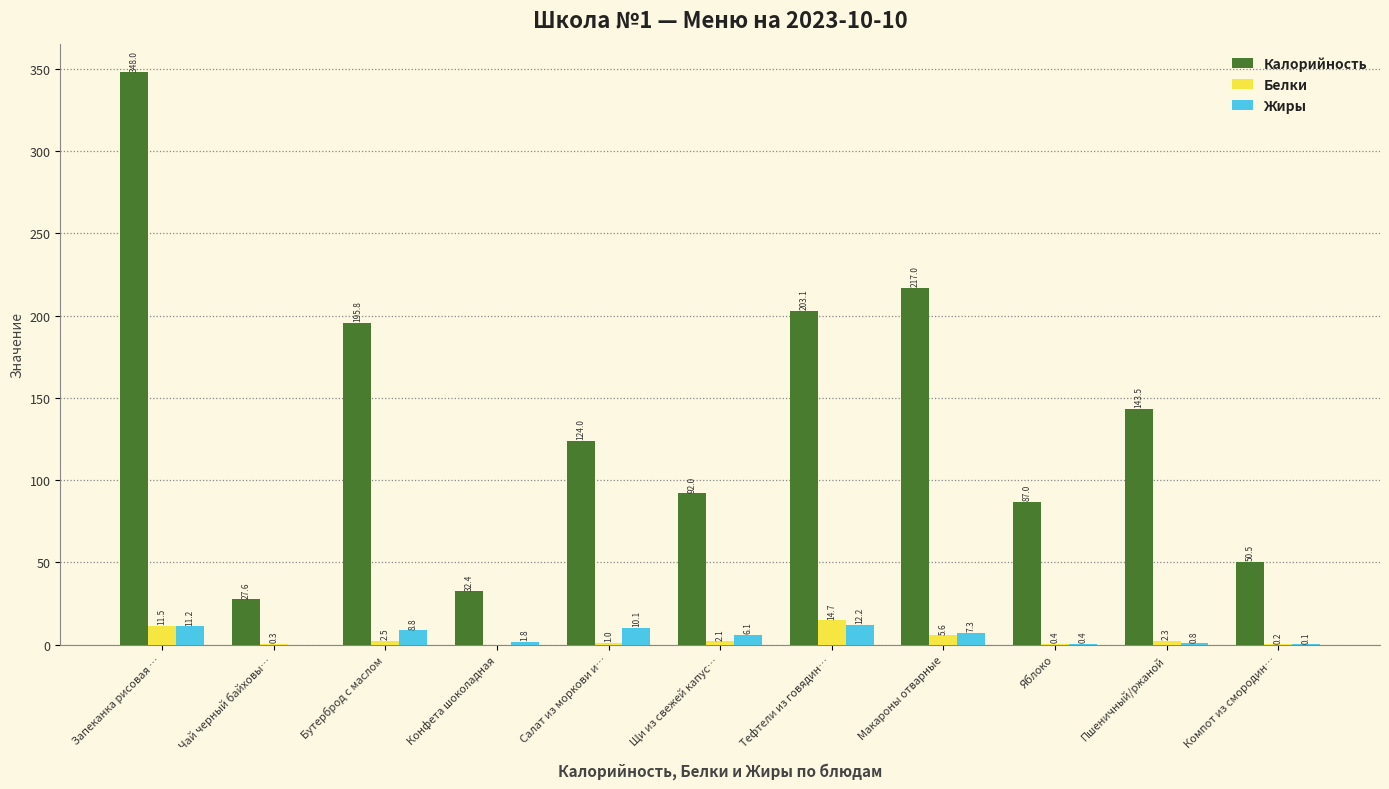

Is the value of Белки at Бутерброд с маслом greater than the value of Калорийность at Тефтели из говядин…?

No